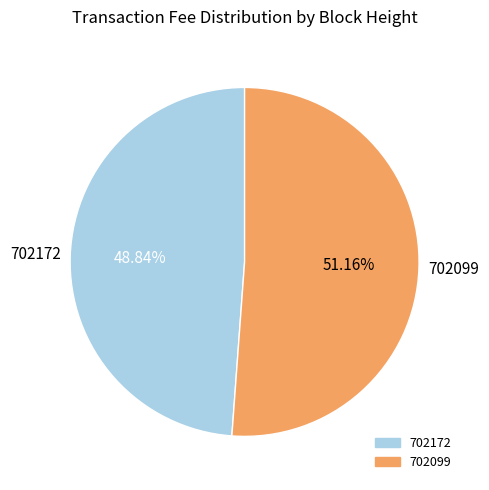

Combined, do 702099 and 702172 account for over 50%?

Yes